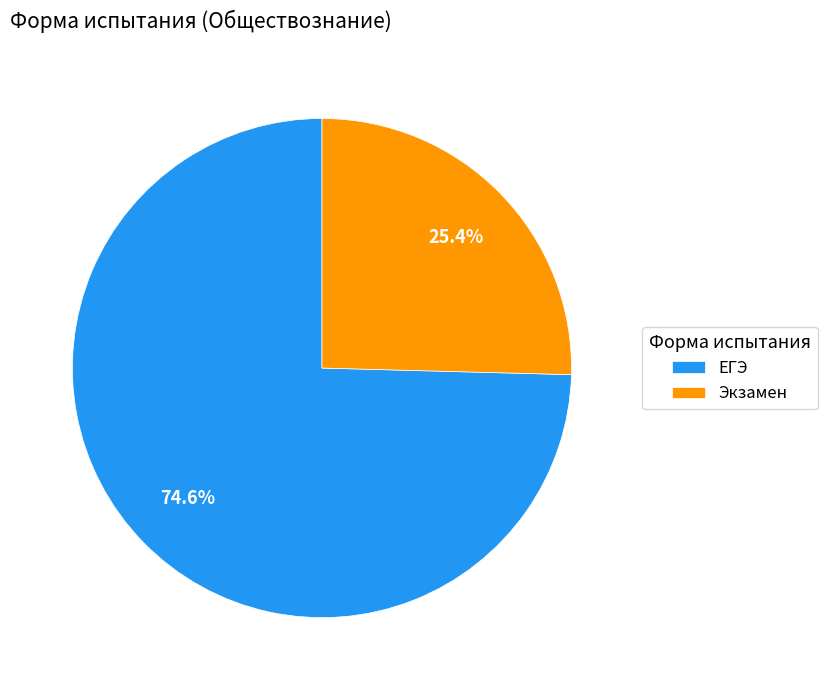

Approximately how many times larger is the value at Экзамен compared to ЕГЭ?

0.3